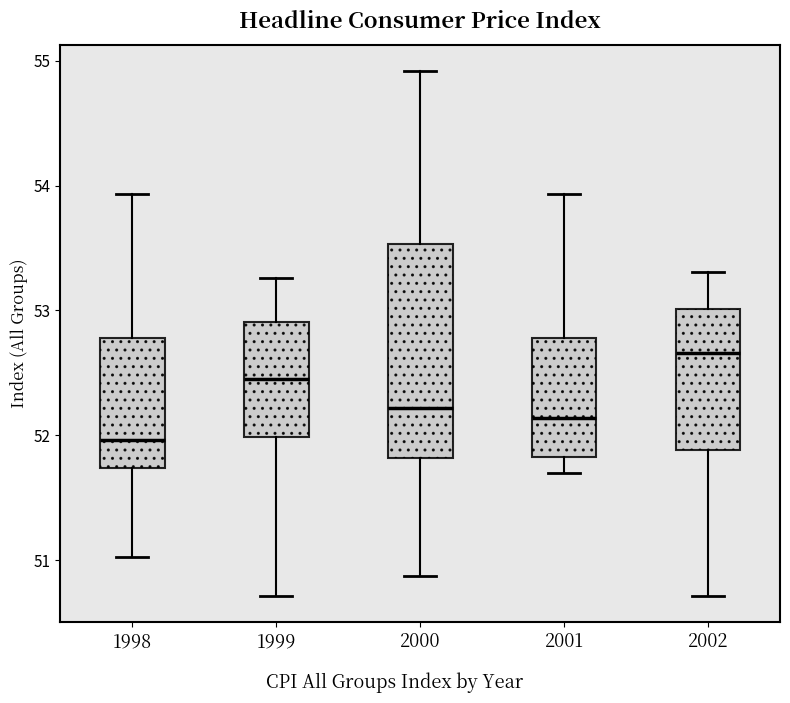

Where does the lower whisker of the box at x = 2000 end on the y-axis? The values are not printed on the chart, so give them approximately, as read against the axis.

50.9